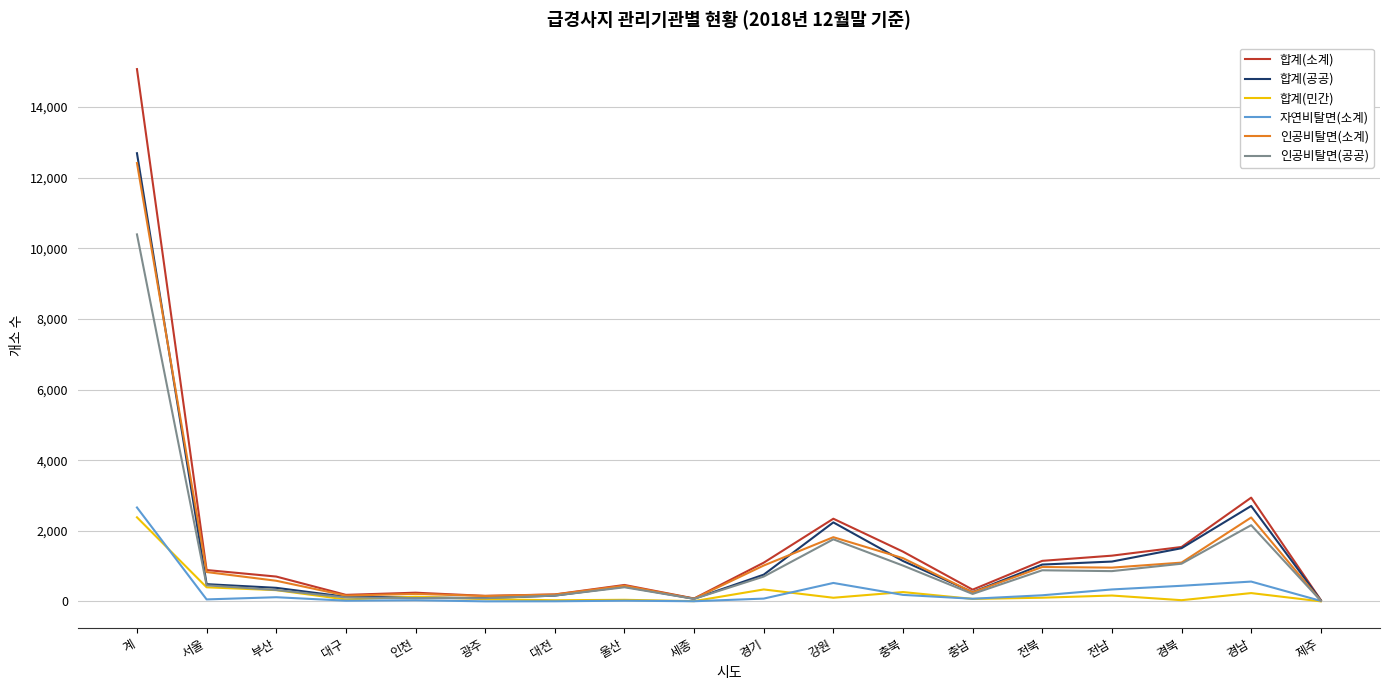

What is the difference between the highest and lowest values at 계?

12693